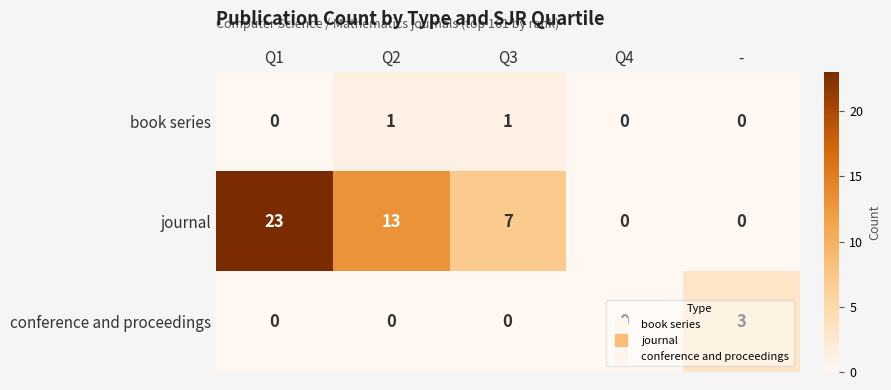

What is the spread (max minus min) of values at Q2?

13